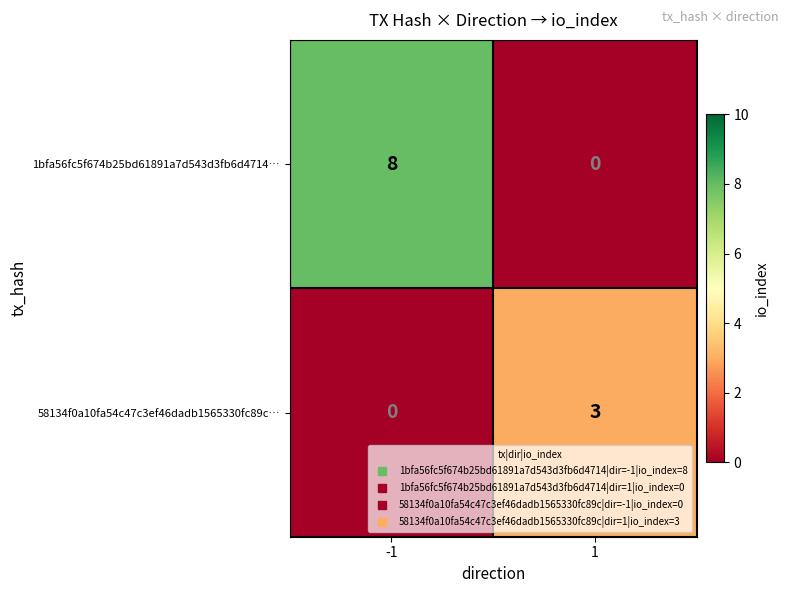

Reading left to right, transcribe all the data shown in this chart.

1bfa56fc5f674b25bd61891a7d543d3fb6d4714…: 8	0
58134f0a10fa54c47c3ef46dadb1565330fc89c…: 0	3